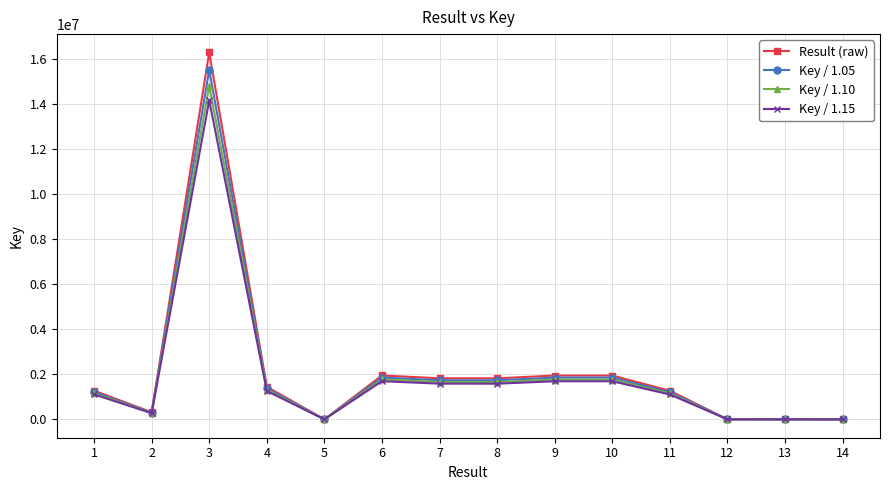

Which series has the largest range (max minus min)?

Result (raw)